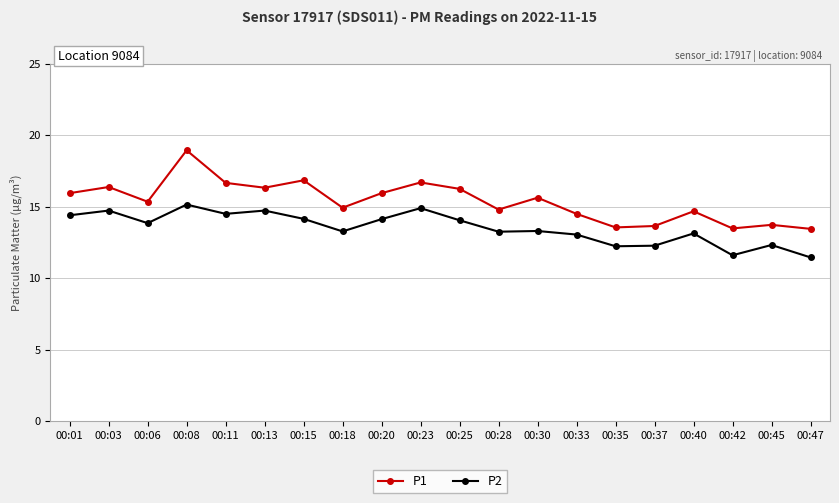

At which category does P2 reach its first local valley?

00:06